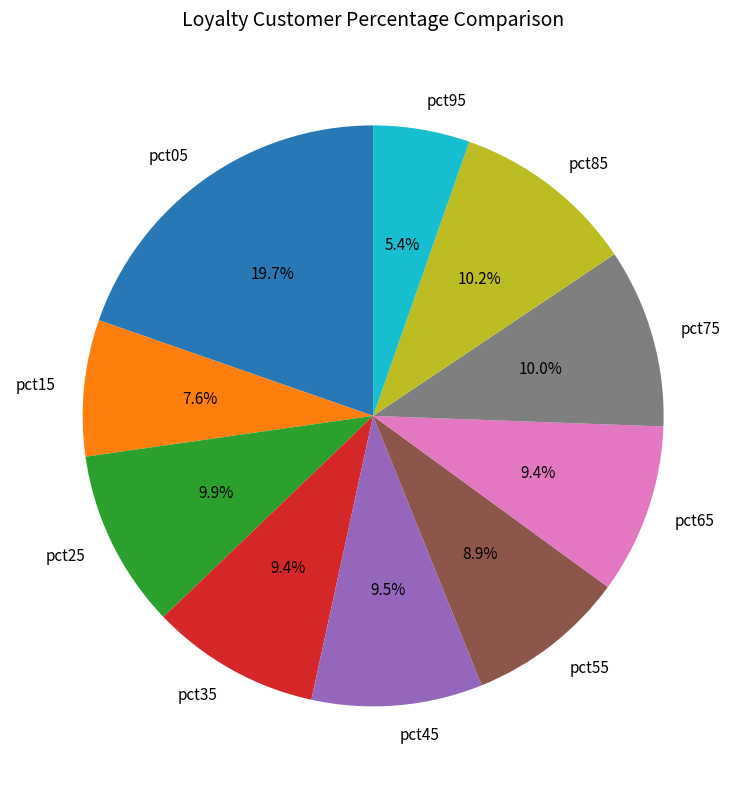

Which category has the smallest portion of the pie?

pct95